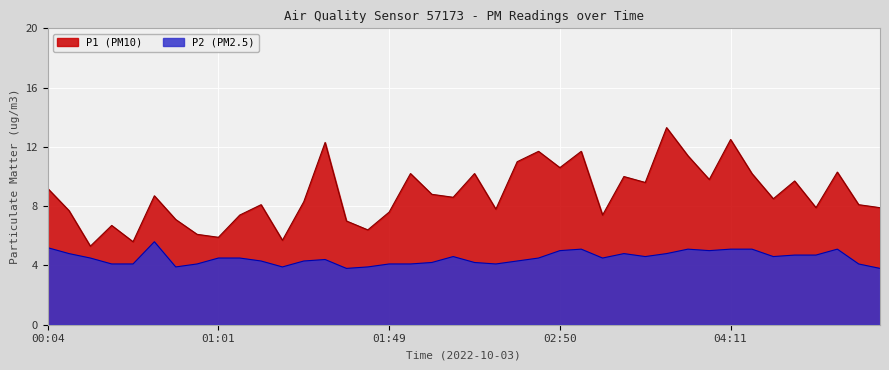

Between 00:30 and 01:46, which series saw the biggest shift?

P1